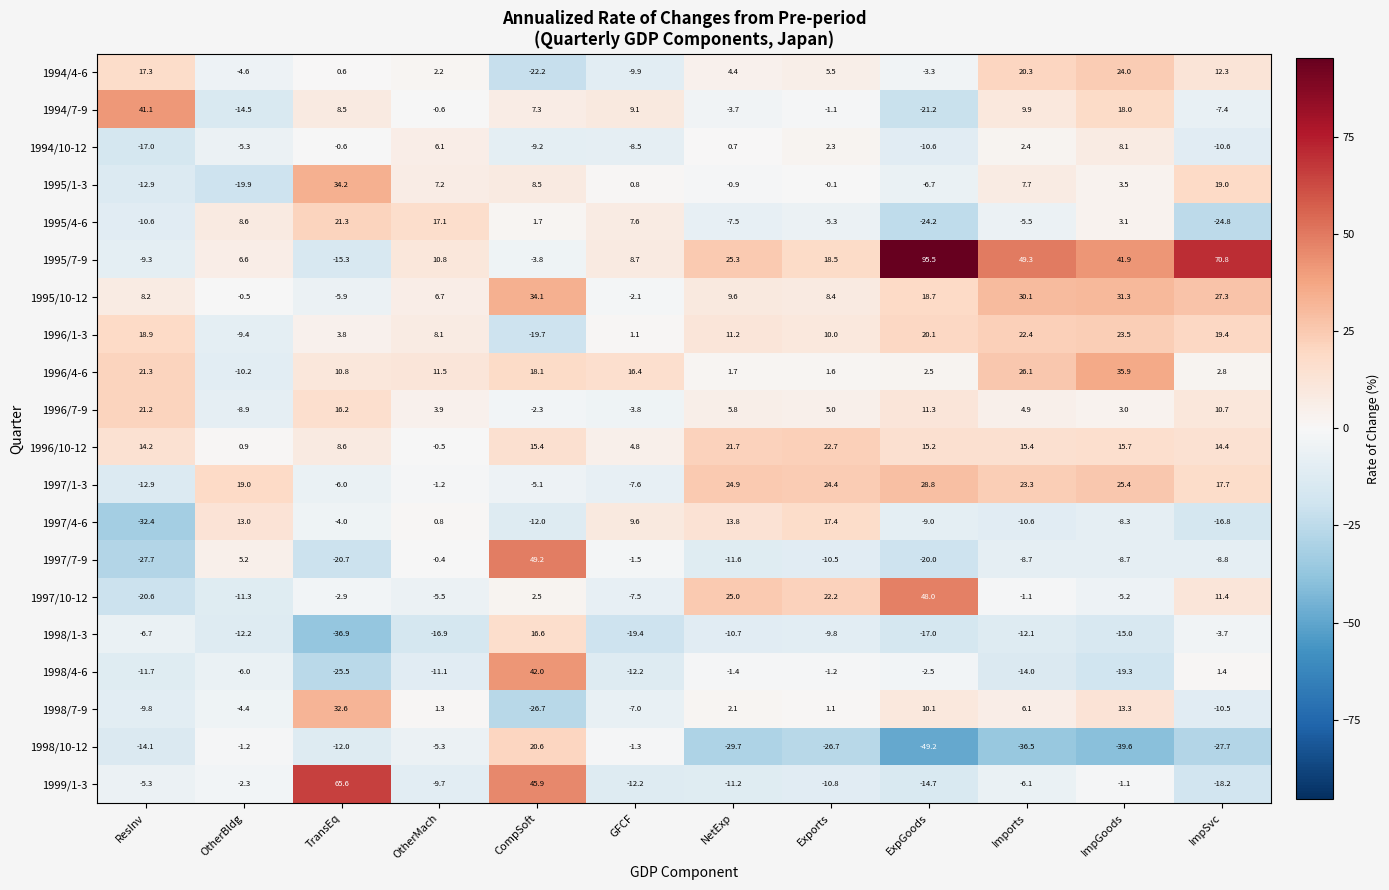

True or false: 1995/7-9 has a value of -15.3 at TransEq.

True